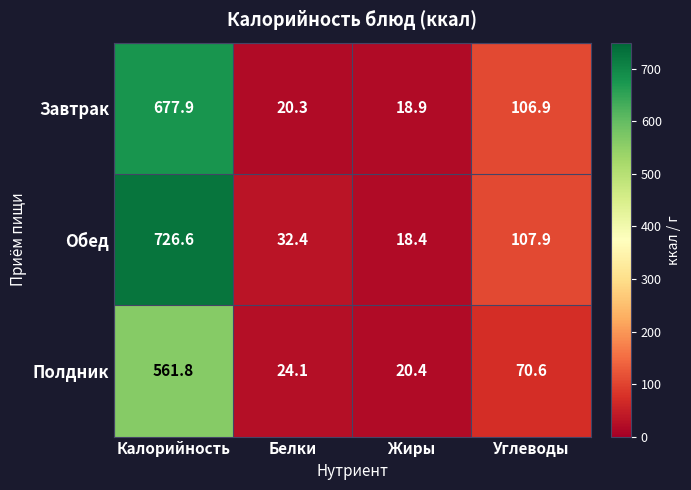

The Обед series shows 32.4 at Белки. True or false?

True